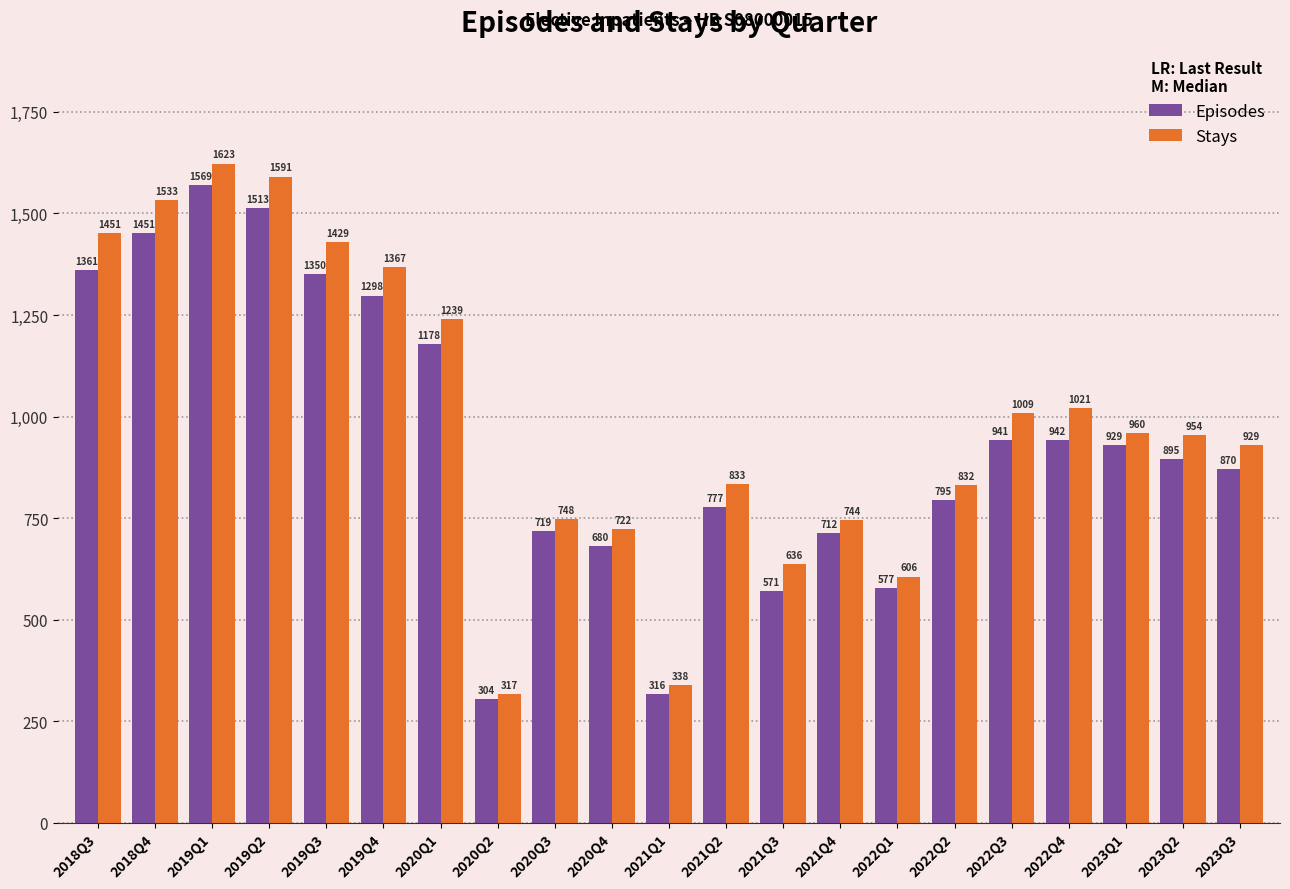

What is the highest value of the Episodes series?

1569